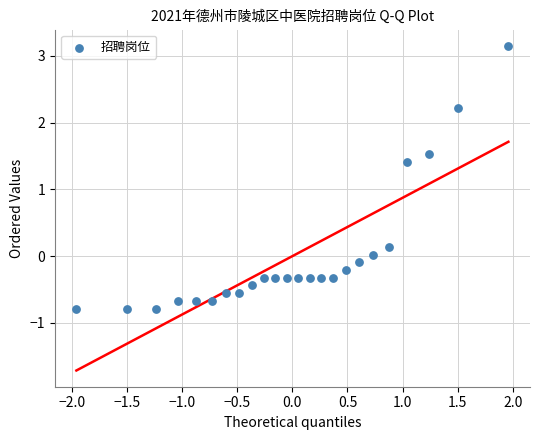

What Y value in the scatter plot is closest to 1?

1.4